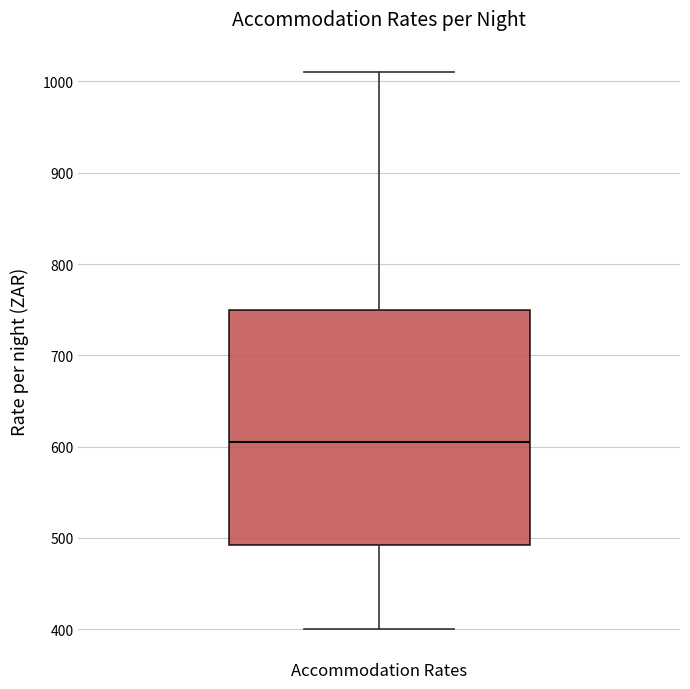

Read this box plot against the y-axis: the position of the median line, the range covered by the box, and the ends of both whiskers. The values are not printed on the chart, so give them approximately, as read against the axis.

median 610, box 490 to 750, whiskers 400 to 1010